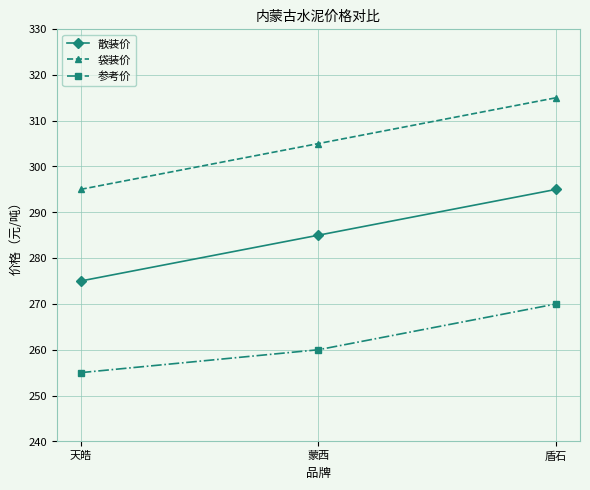

The value of 散装价 at 蒙西 is 285. True or false?

True